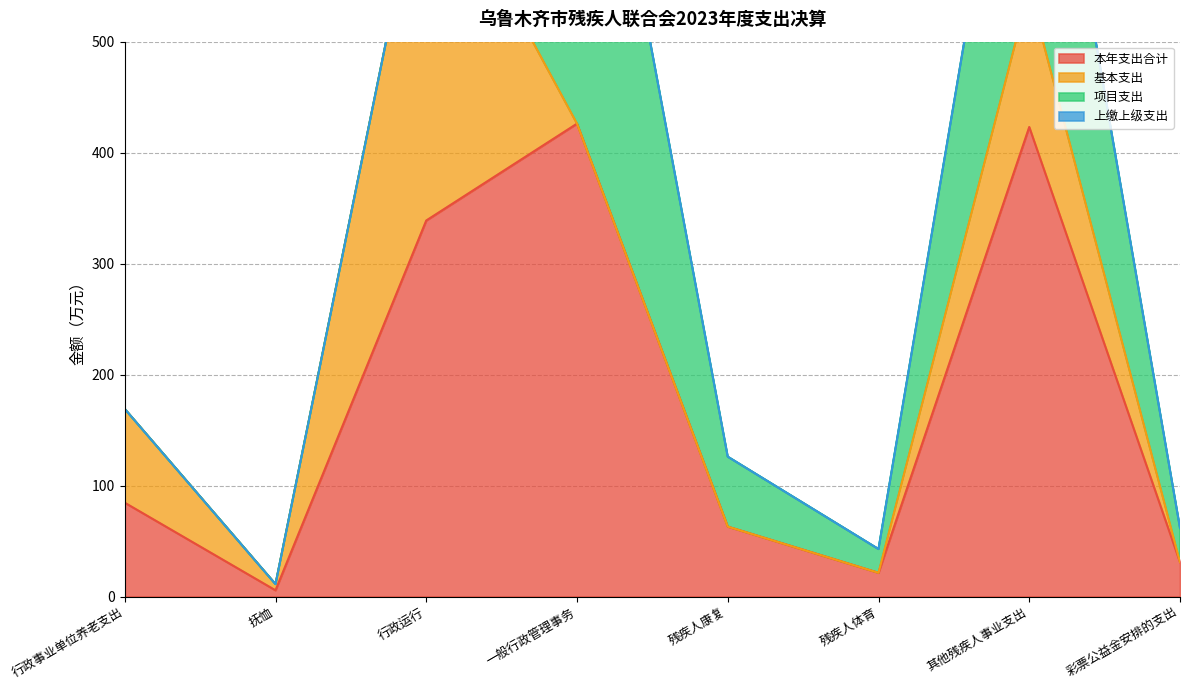

At which category does 项目支出 reach its first local valley?

残疾人体育